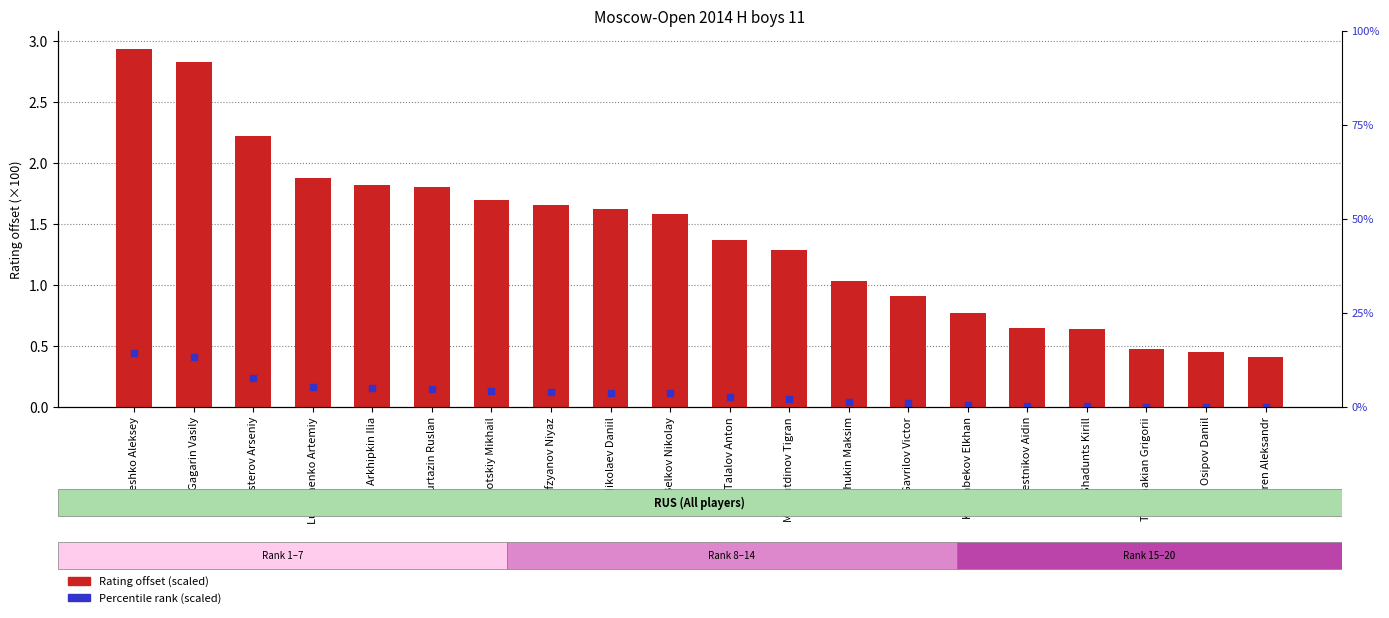

Approximately how many times larger is the value at Pesotskiy Mikhail compared to Schukin Maksim?

1.7